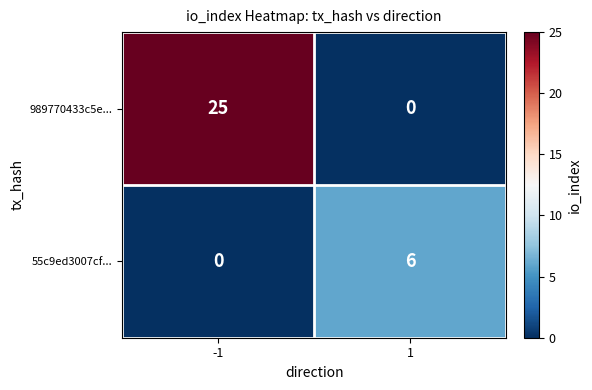

What is the difference between the maximum and minimum values in the 55c9ed3007cf... series?

6